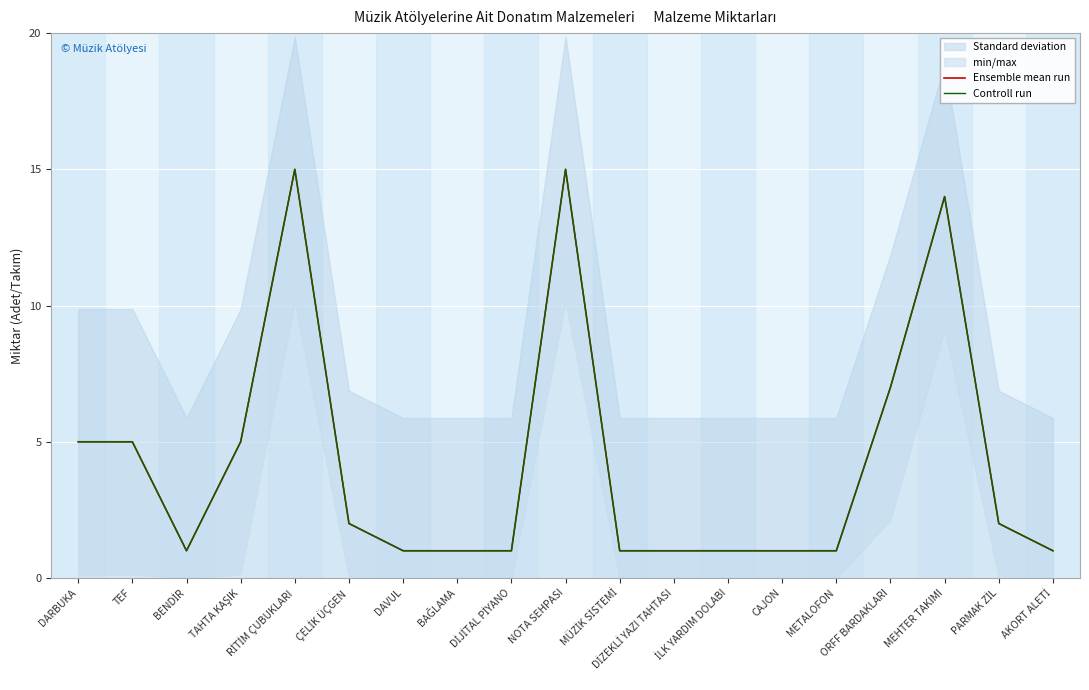

What is the label of the 7th point from the right?

İLK YARDIM DOLABI